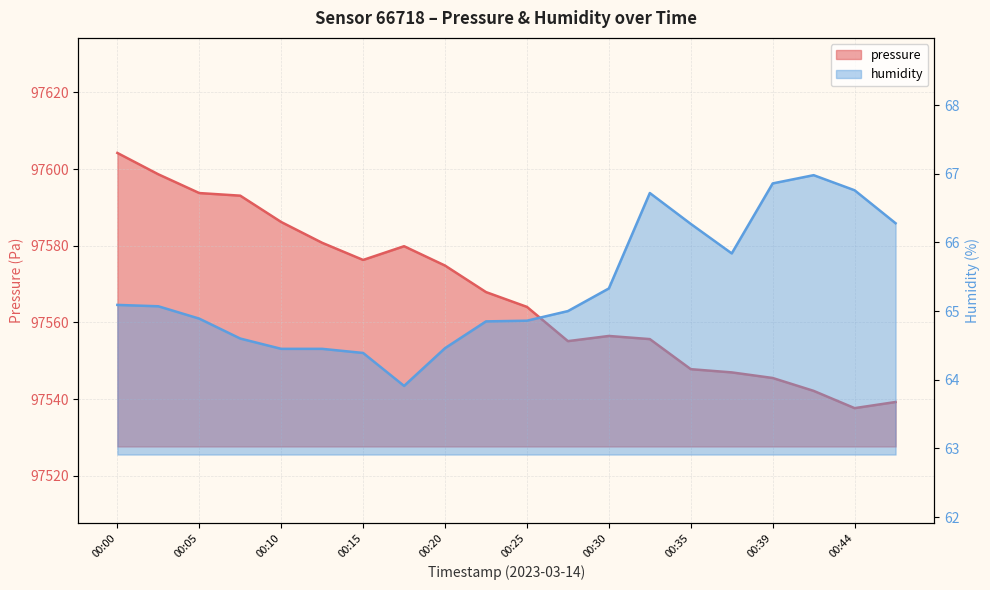

What is the difference between the second highest and second lowest values in the pressure series?

59.4